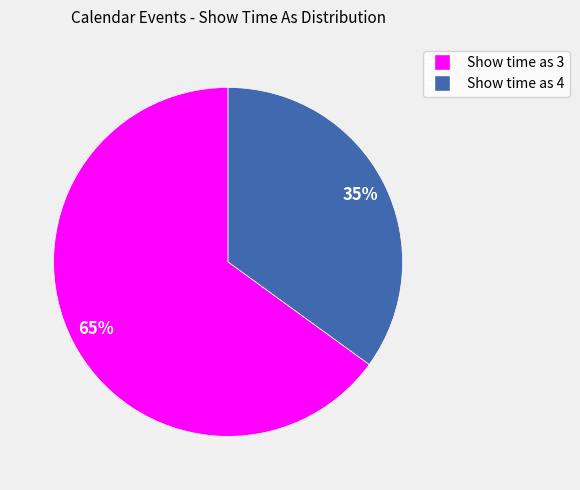

Which category accounts for the majority?

Show time as 3